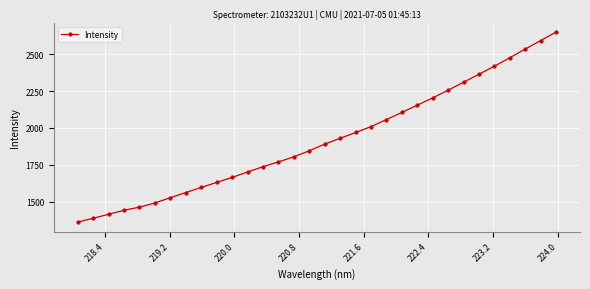

What is the maximum value shown in the chart?

2649.1